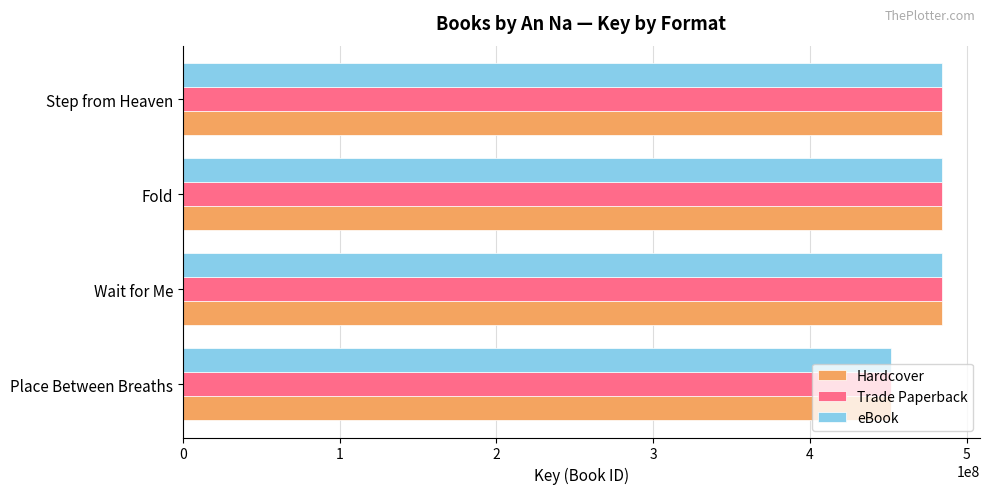

The value of Trade Paperback at Fold is 484244841. True or false?

True